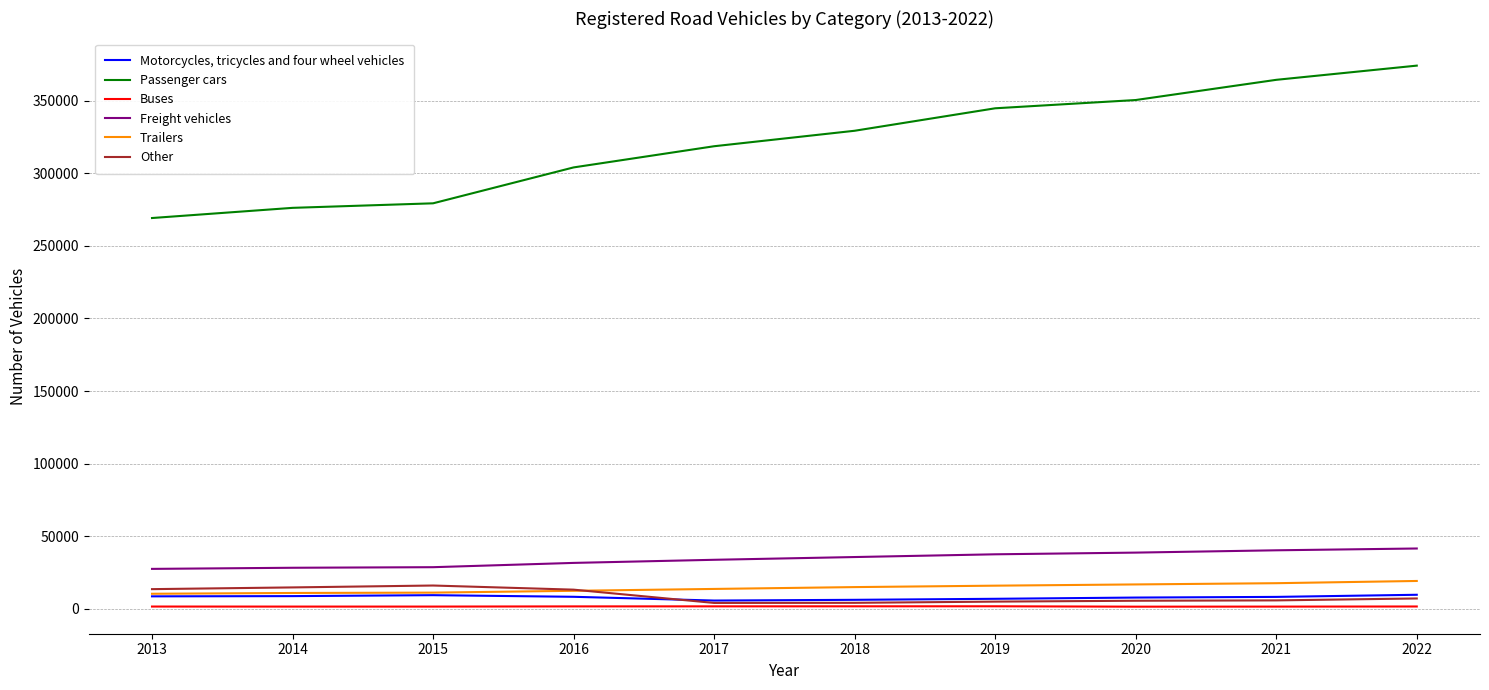

What is the highest value of the Other series?

15935